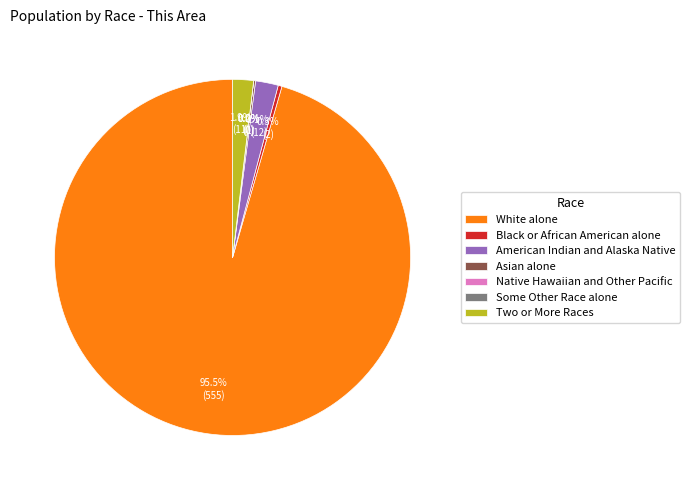

Which category has the smallest portion of the pie?

Native Hawaiian and Other Pacific